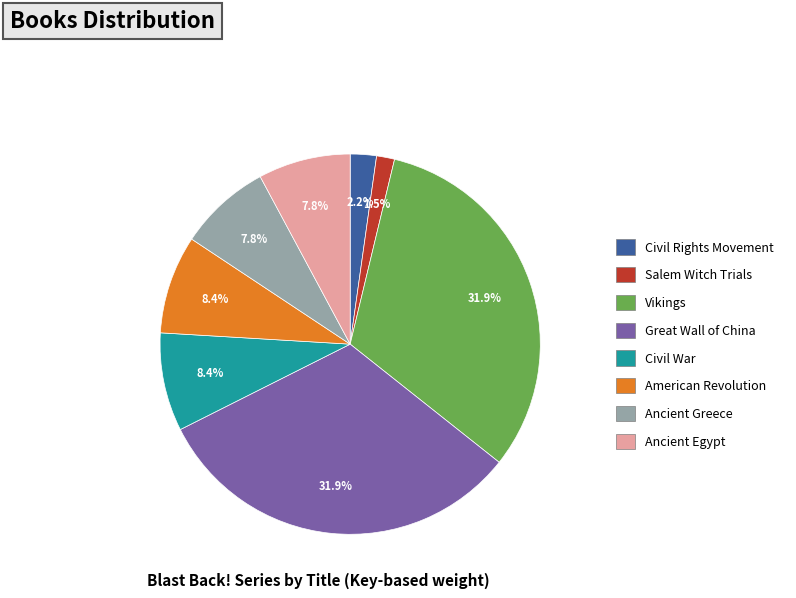

Which slice is the smallest?

Salem Witch Trials